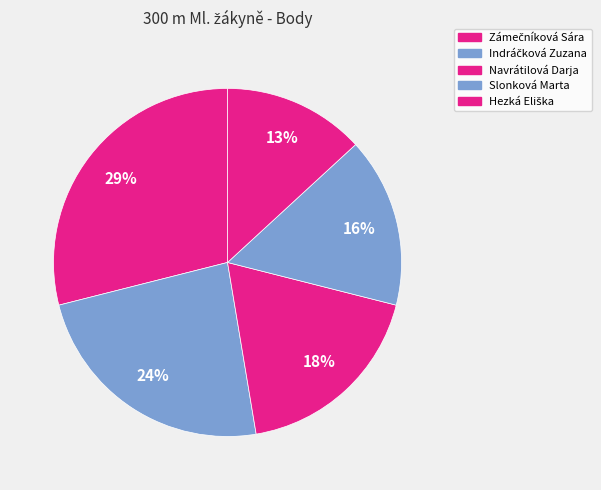

Between Navrátilová Darja and Zámečníková Sára, which is larger?

Zámečníková Sára